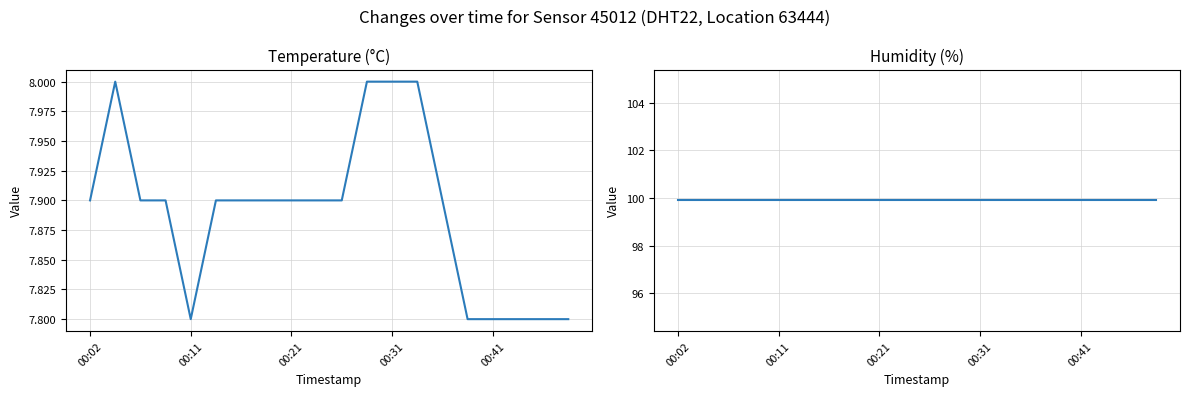

What is the maximum value for temperature?

8.0